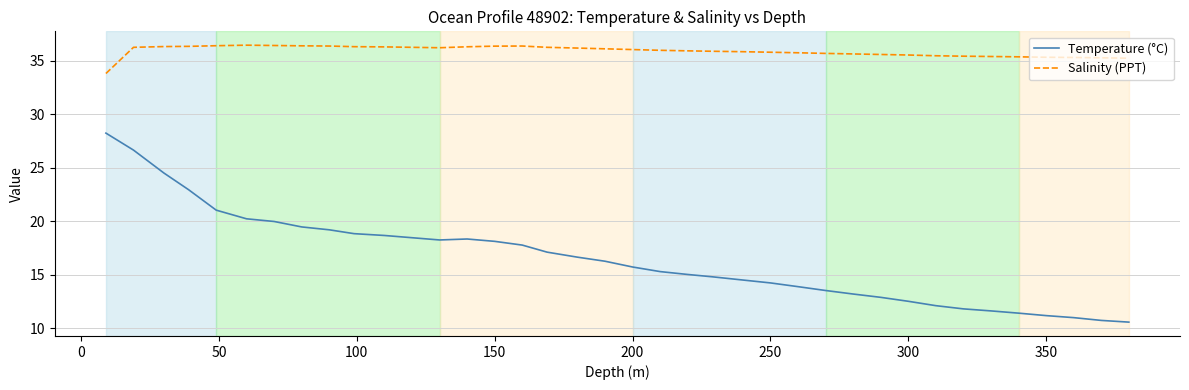

True or false: Salinity (PPT) and Temperature (°C) cross at least once.

False